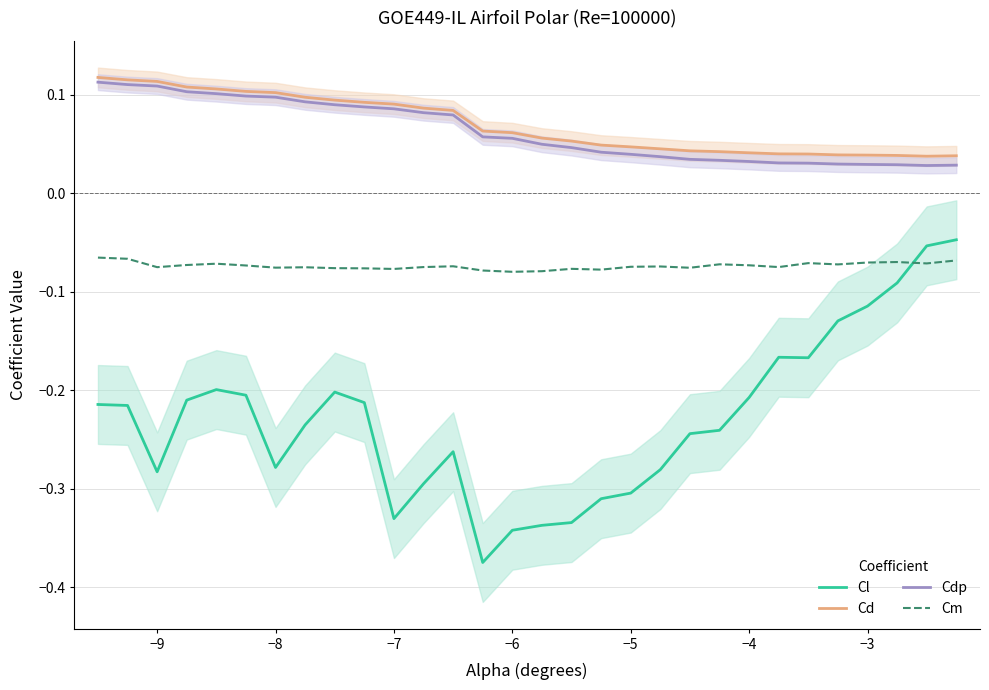

True or false: Cl and Cdp cross at least once.

False